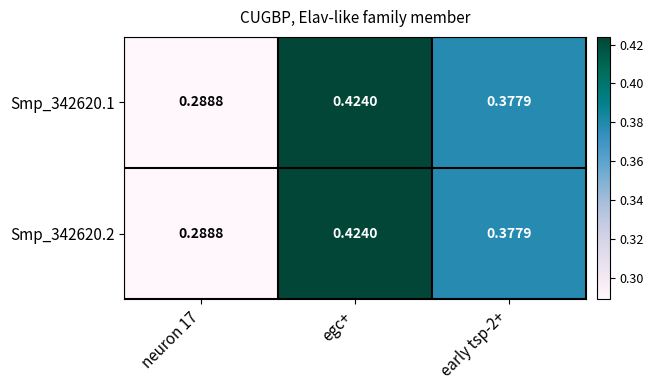

Which category has the lowest value across all series?

neuron 17